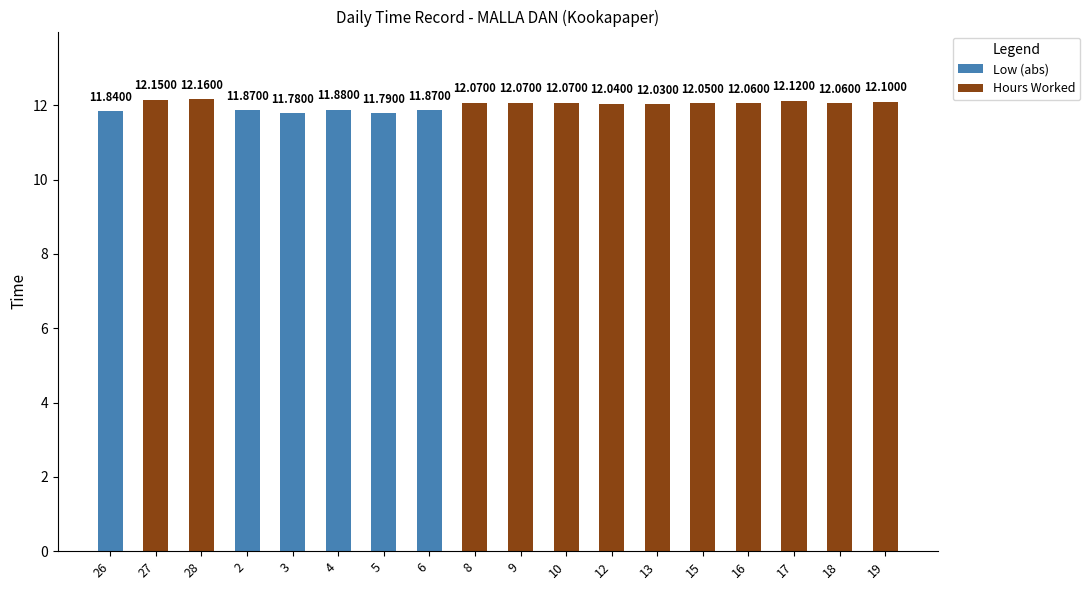

How many categories are shown in the chart?

18